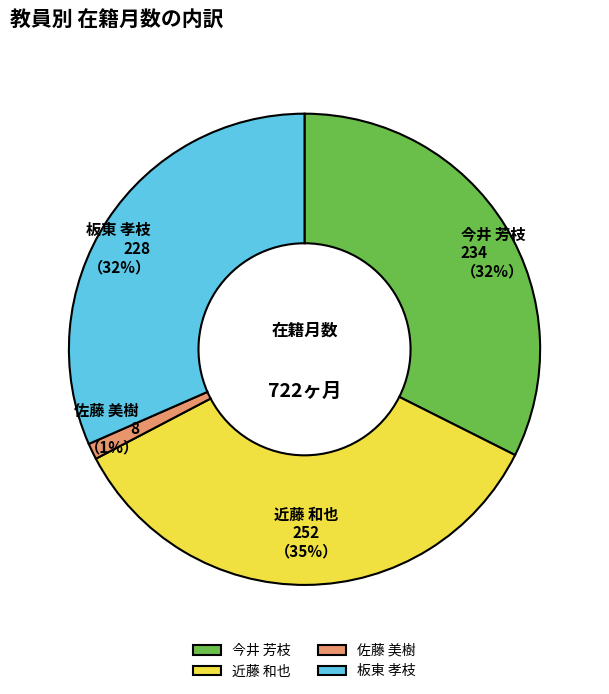

Does 佐藤 美樹 represent more than half of the total?

No